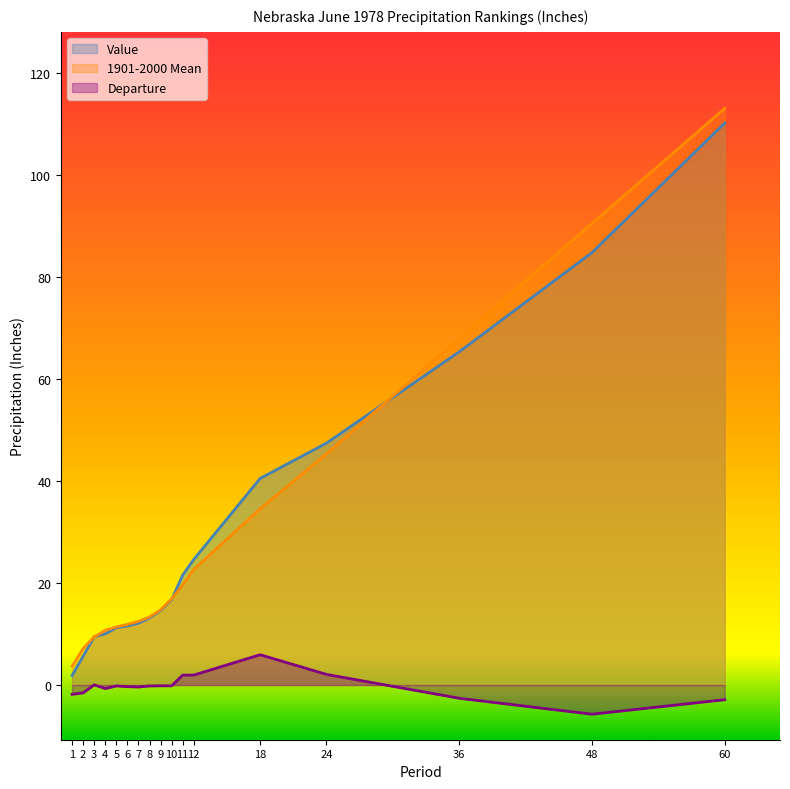

What is the difference between the maximum and second lowest values in the 1901-2000 Mean series?

105.8